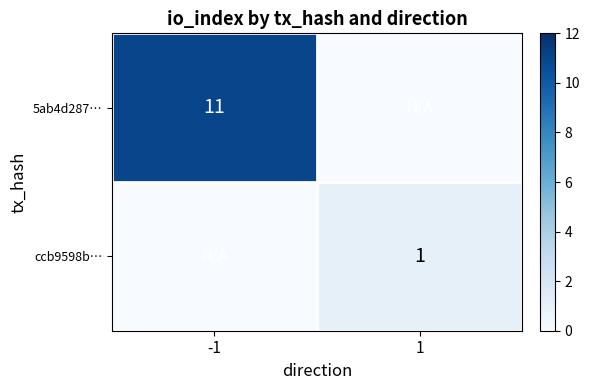

True or false: ccb9598b… has a value of 1 at 1.

True